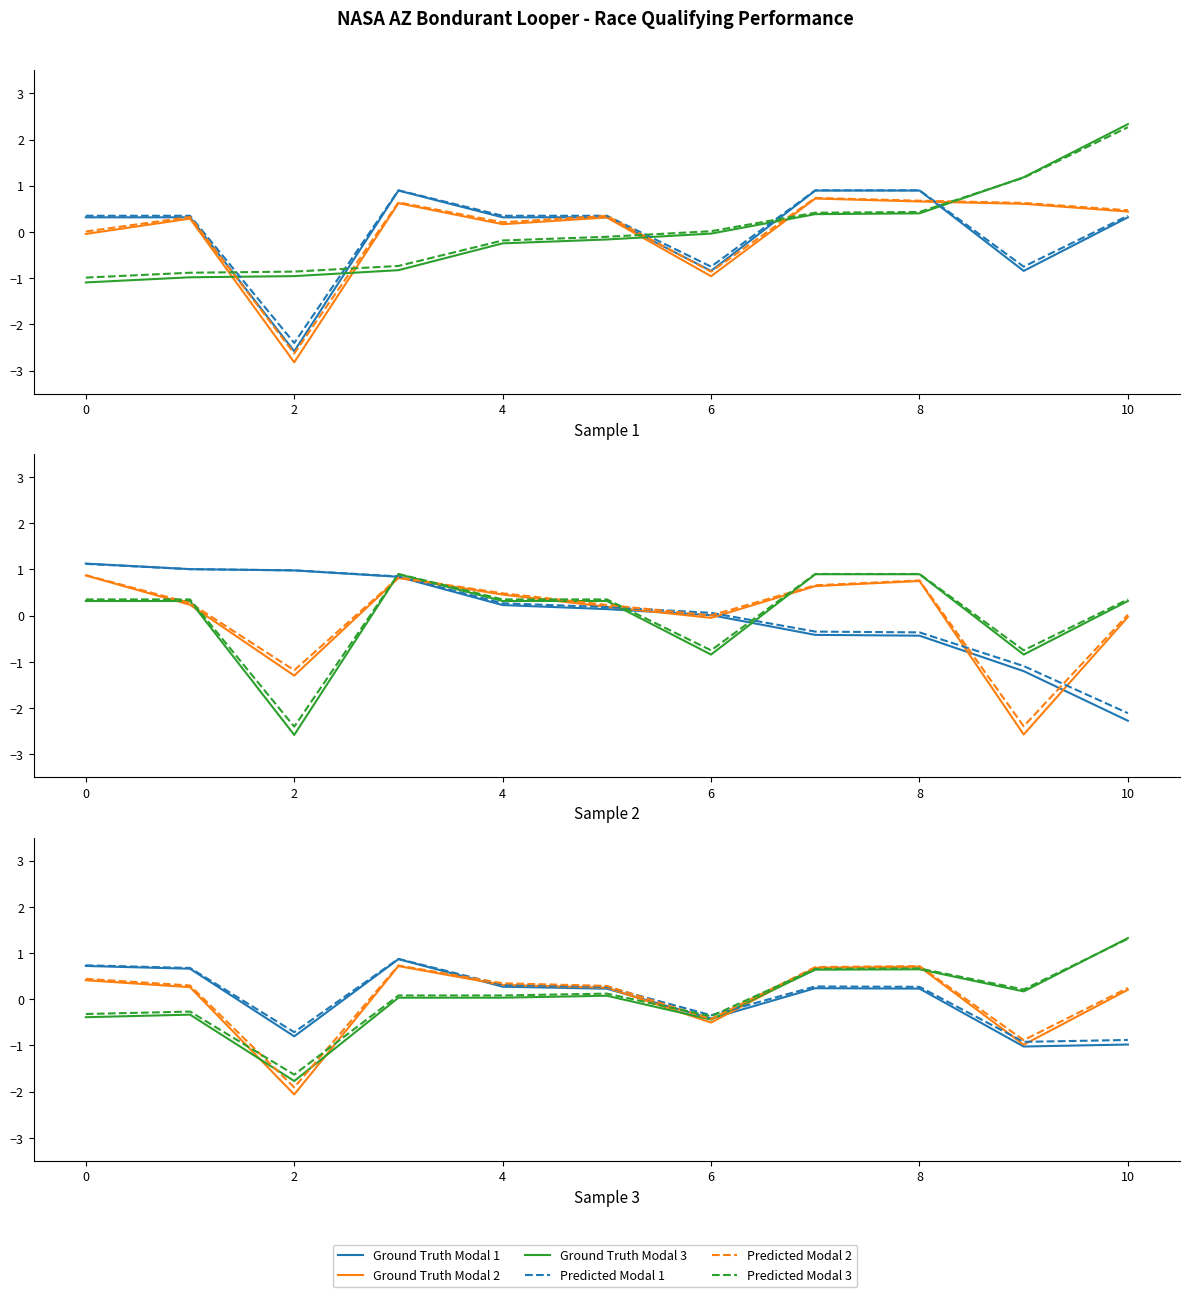

What is the spread (max minus min) of values at 9?

1.2